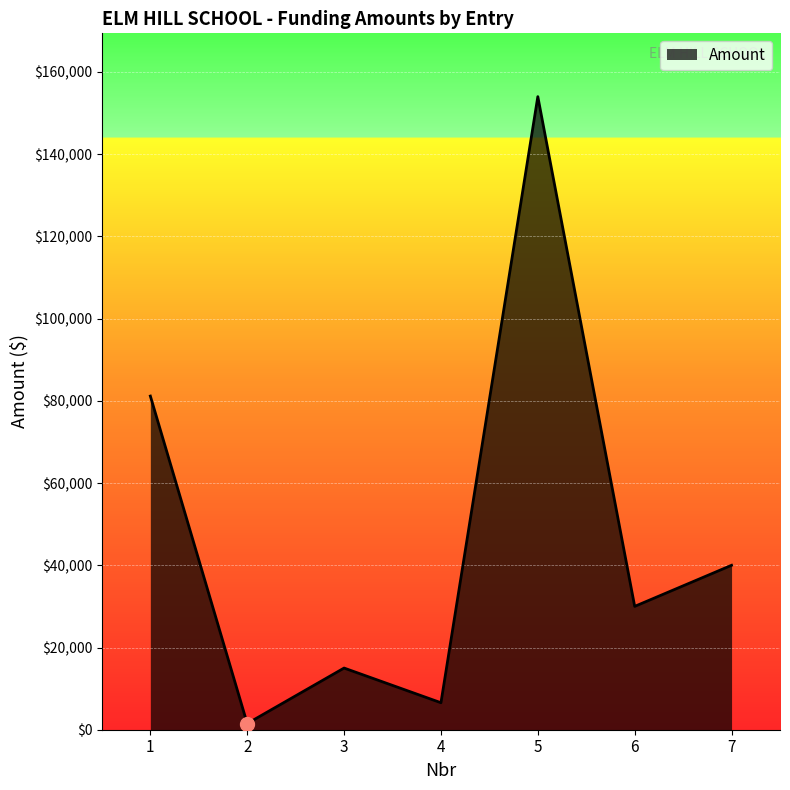

Where is the first local minimum?

2